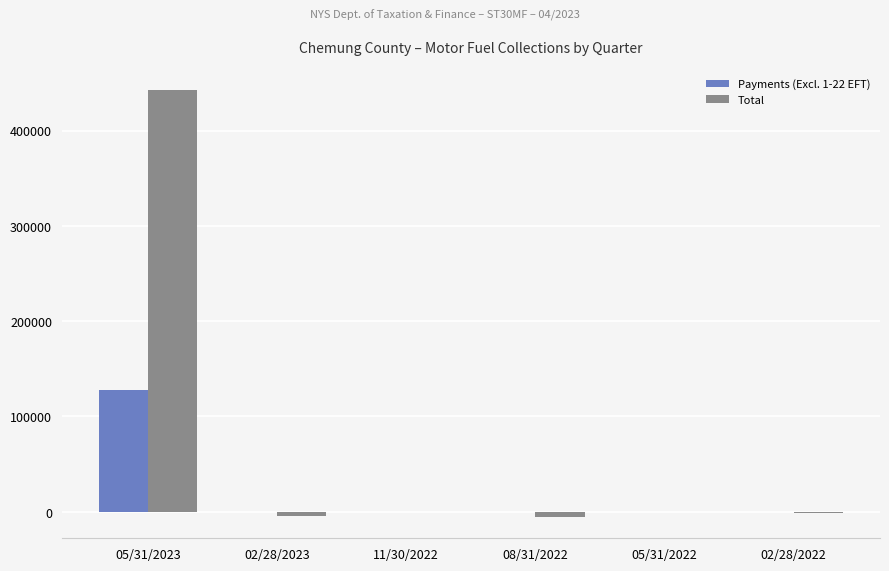

What is the sum of all Payments (Excl. 1-22 EFT) values?

127812.6